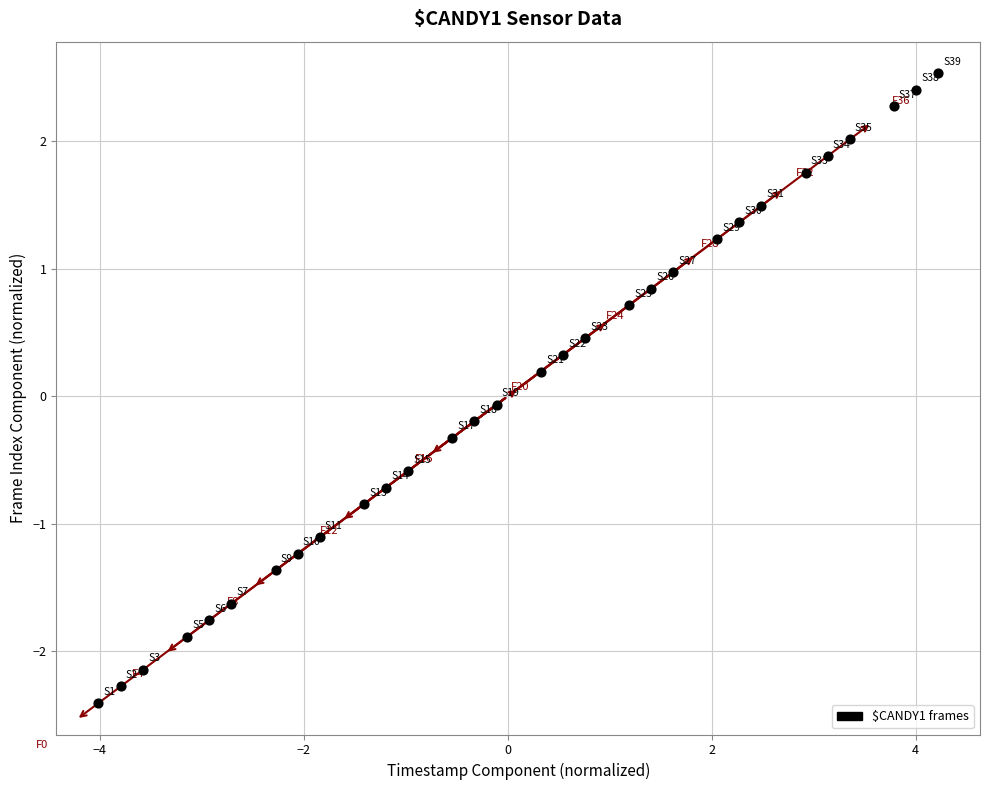

What is the range of X values (max minus min)?

8.2